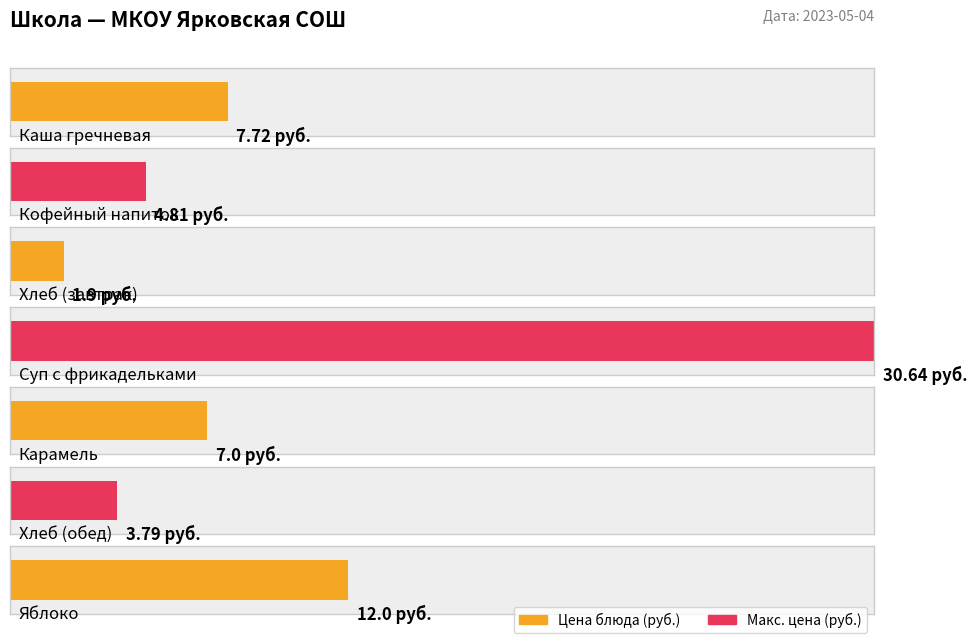

True or false: the data shows 0.5 at Хлеб (завтрак).

False